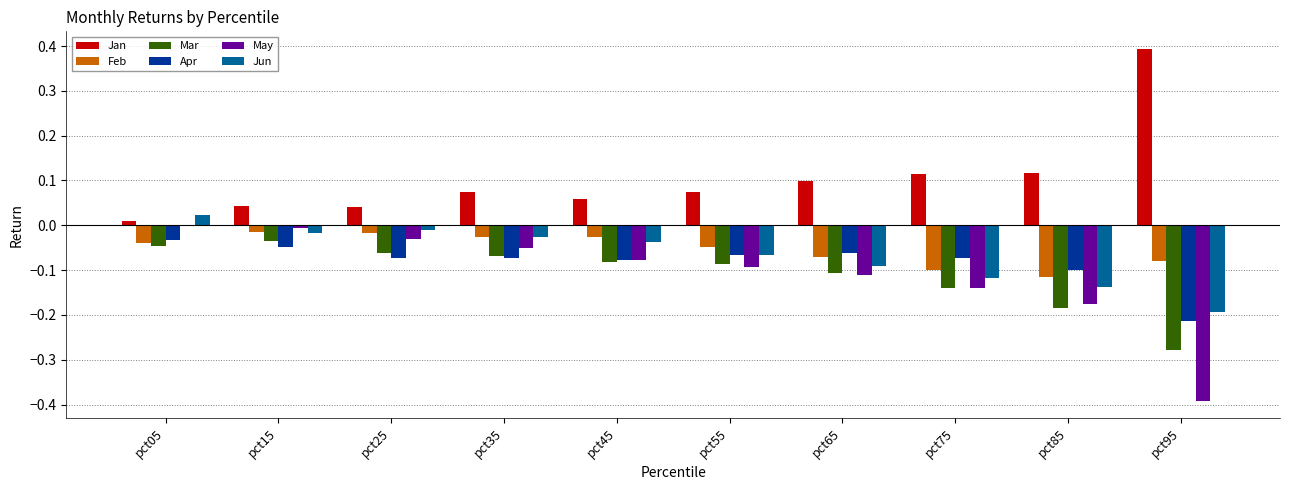

What are all the series names shown in the legend?

Jan, Feb, Mar, Apr, May, Jun